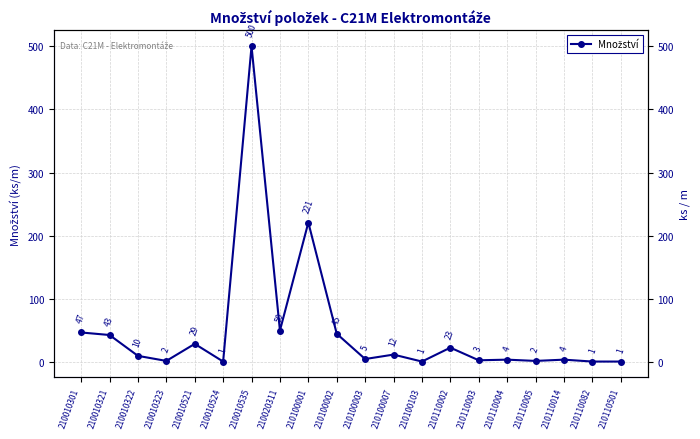

What is the change in value from 210010535 to 210100002?

-455